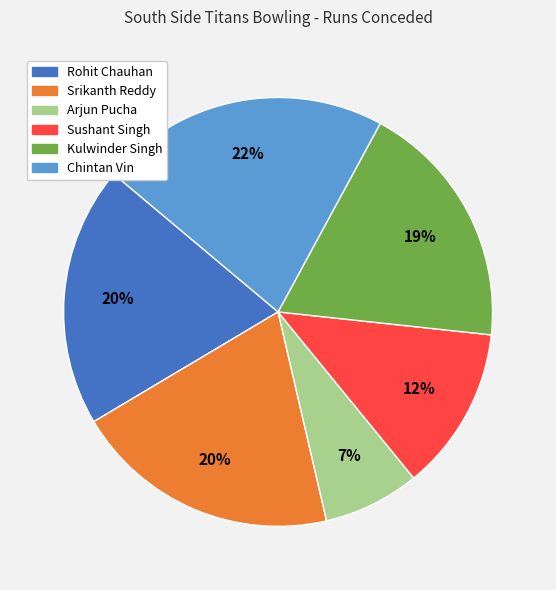

Is there a majority slice in this chart?

No